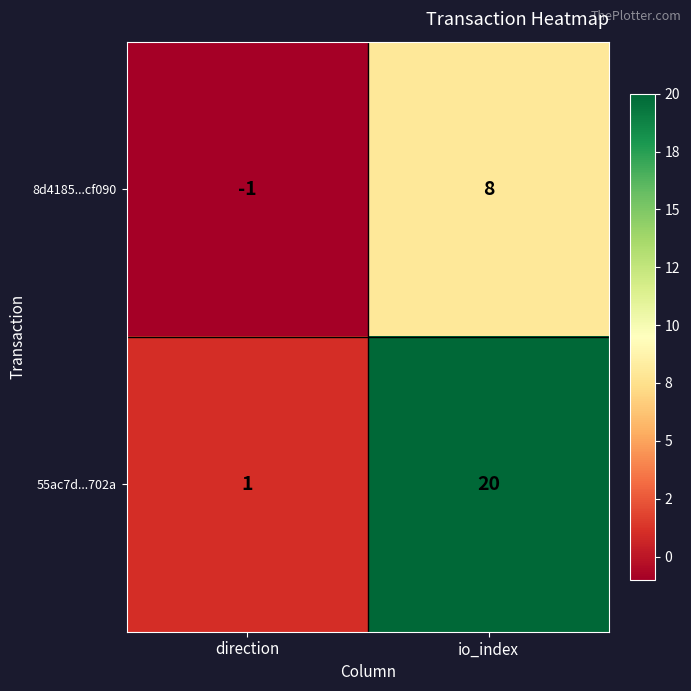

How many data points in 8d4185...cf090 are less than 8?

1